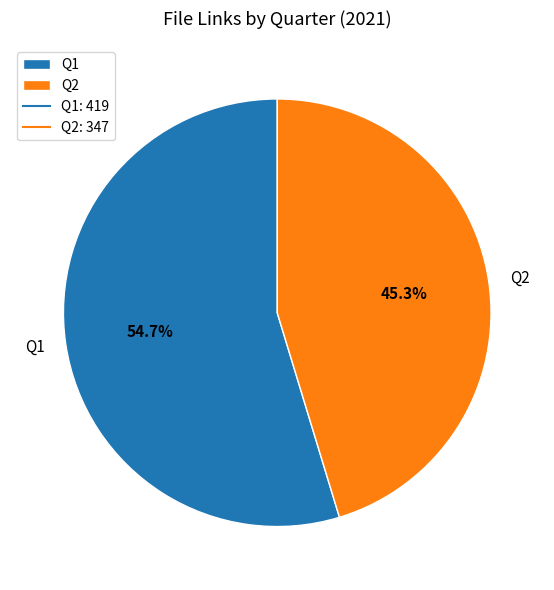

Which category accounts for the majority?

Q1